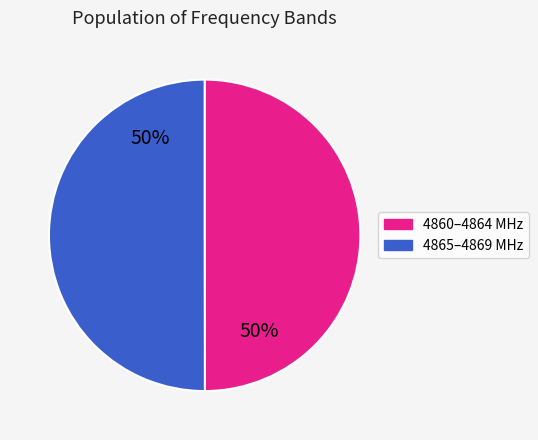

How many segments does this pie chart have?

2